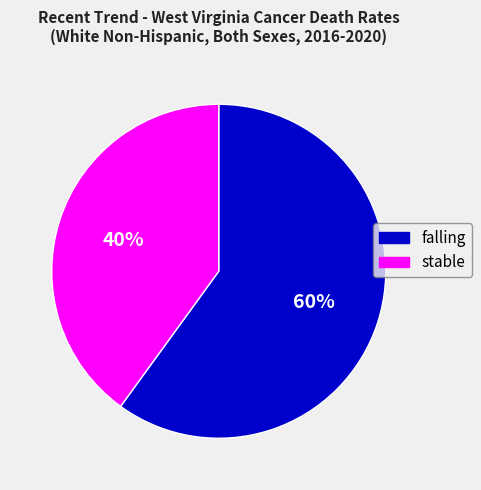

What percentage is the stable slice, to the nearest percent?

40%